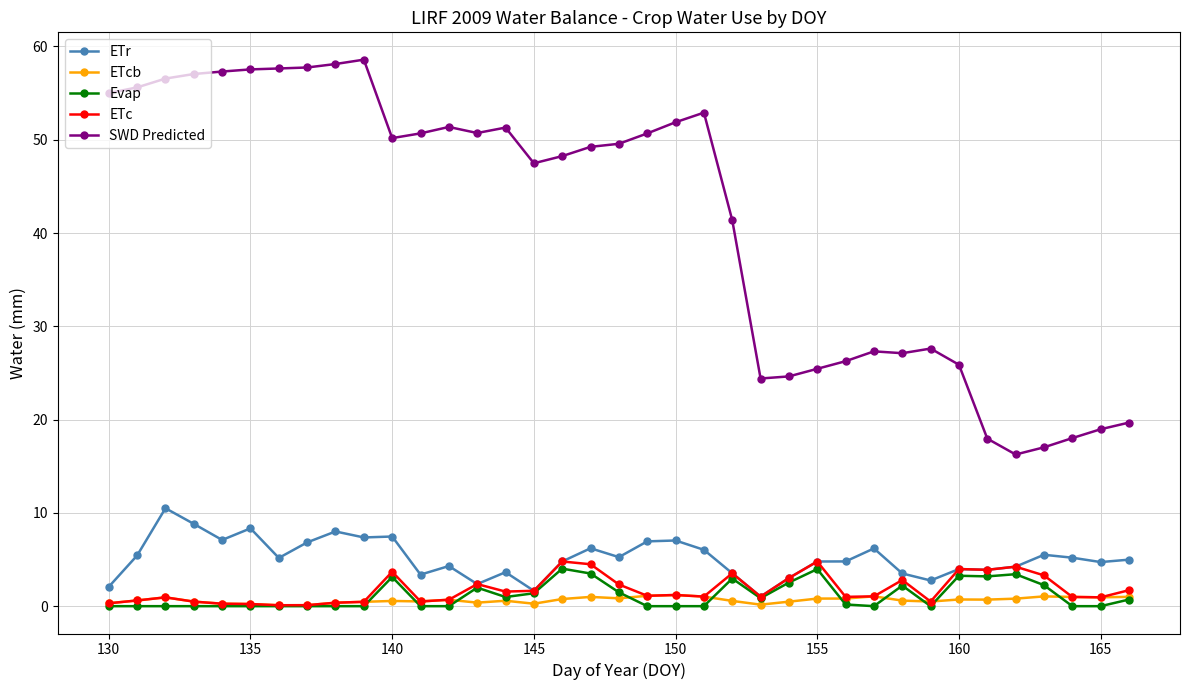

What is the value of the ETr point at the 7th from the left?

5.2